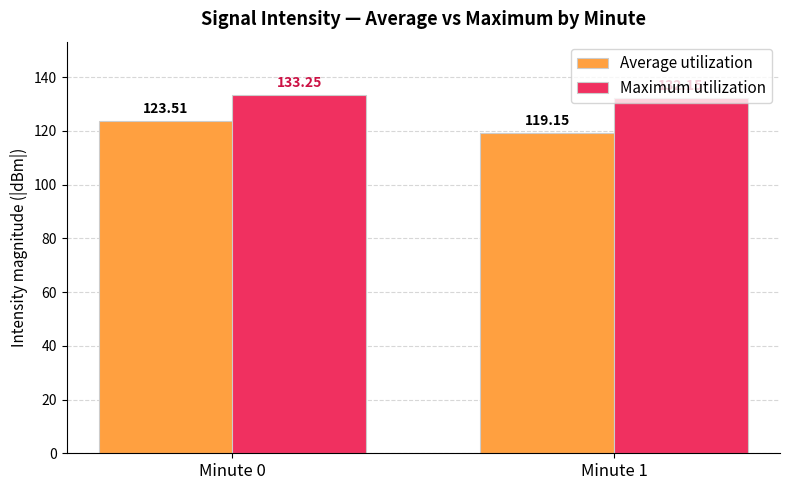

What is the spread (max minus min) of values at Minute 1?

13.0